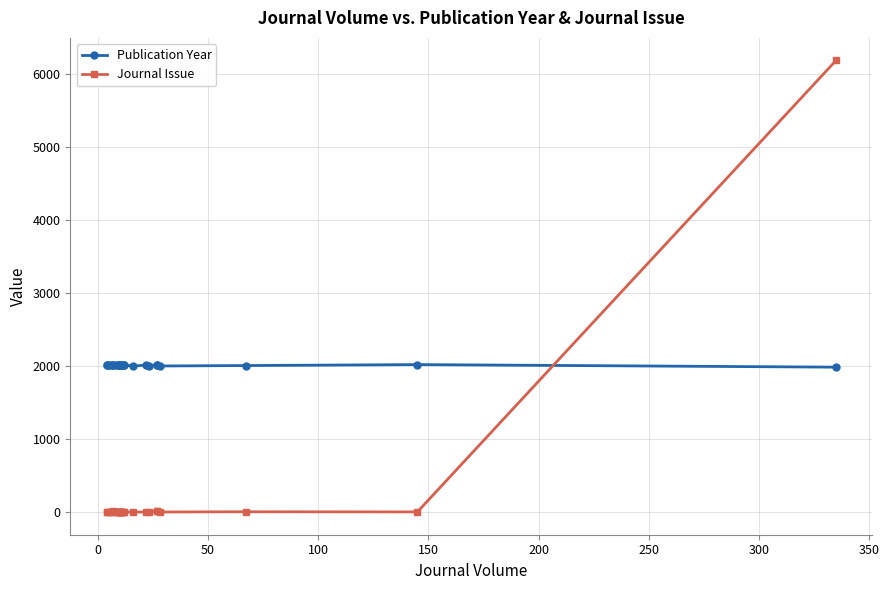

How many data points in Publication Year are less than 2018?

12